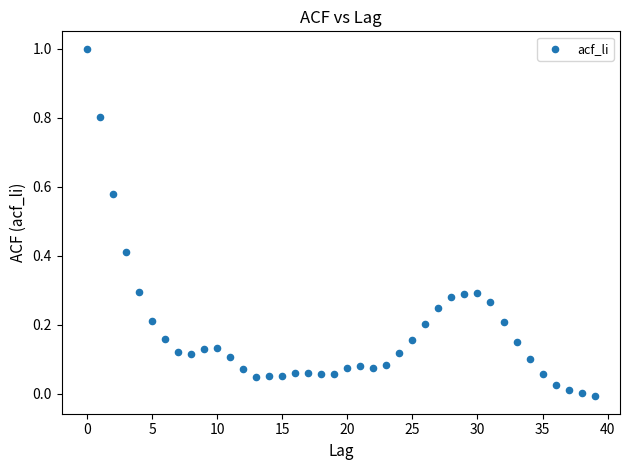

What is the range of Y values (max minus min)?

1.0